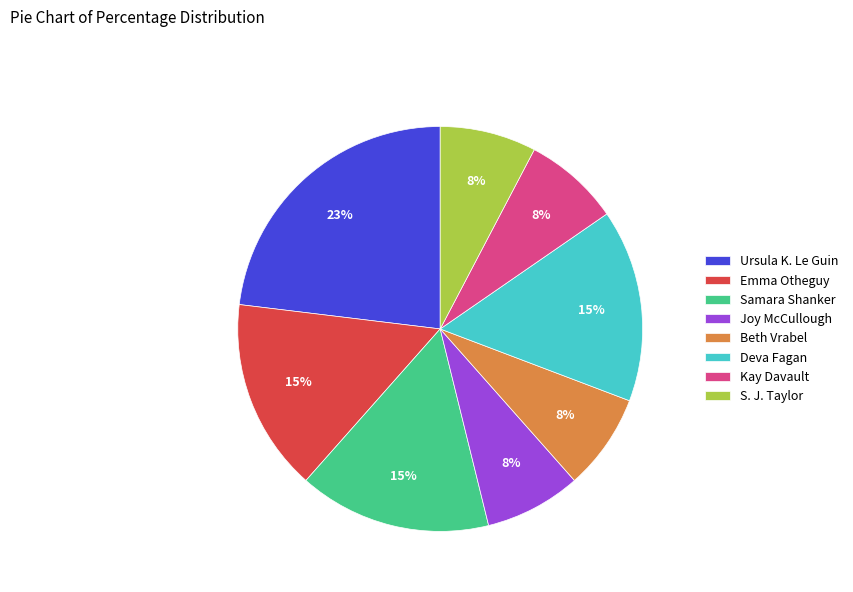

To the nearest percent, what portion does Samara Shanker represent?

15%